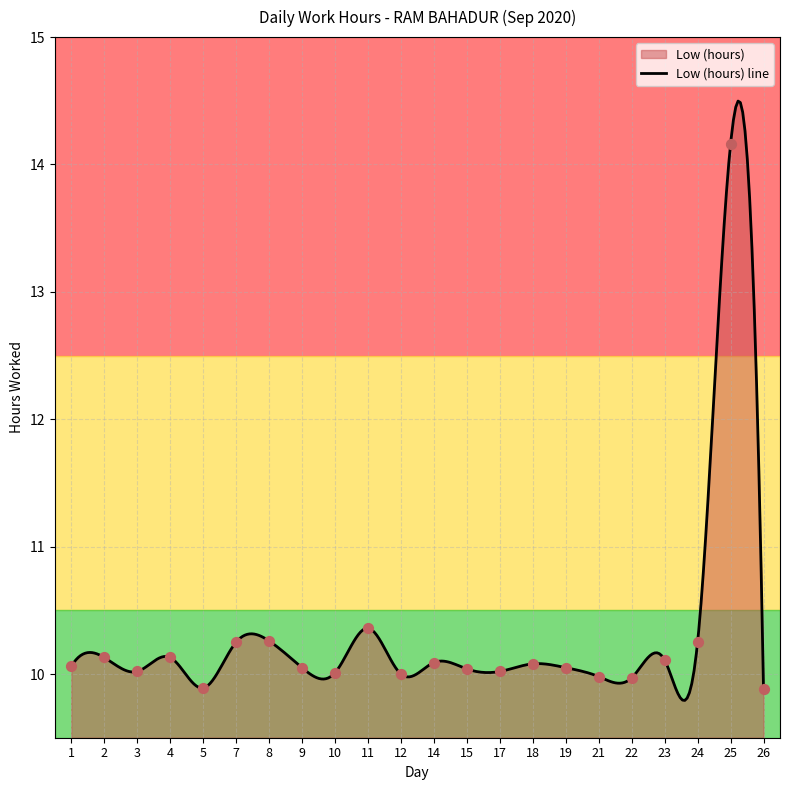

What is the ratio of the value at 9 to the value at 4?

1.0